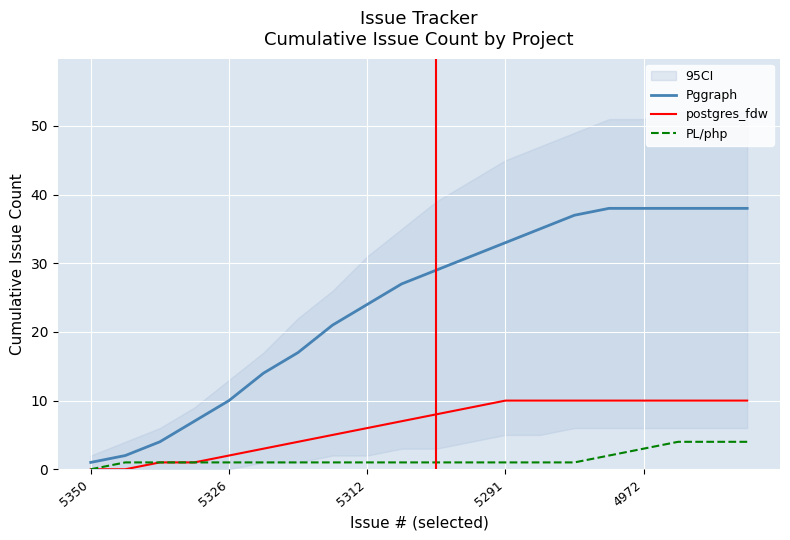

The value of Pggraph at 10 is 29. True or false?

True